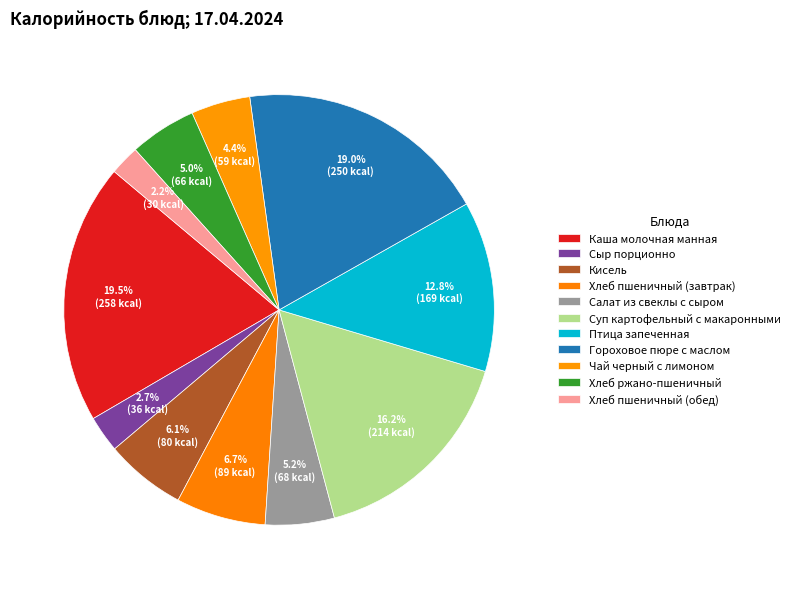

Which slice is the largest?

Каша молочная манная